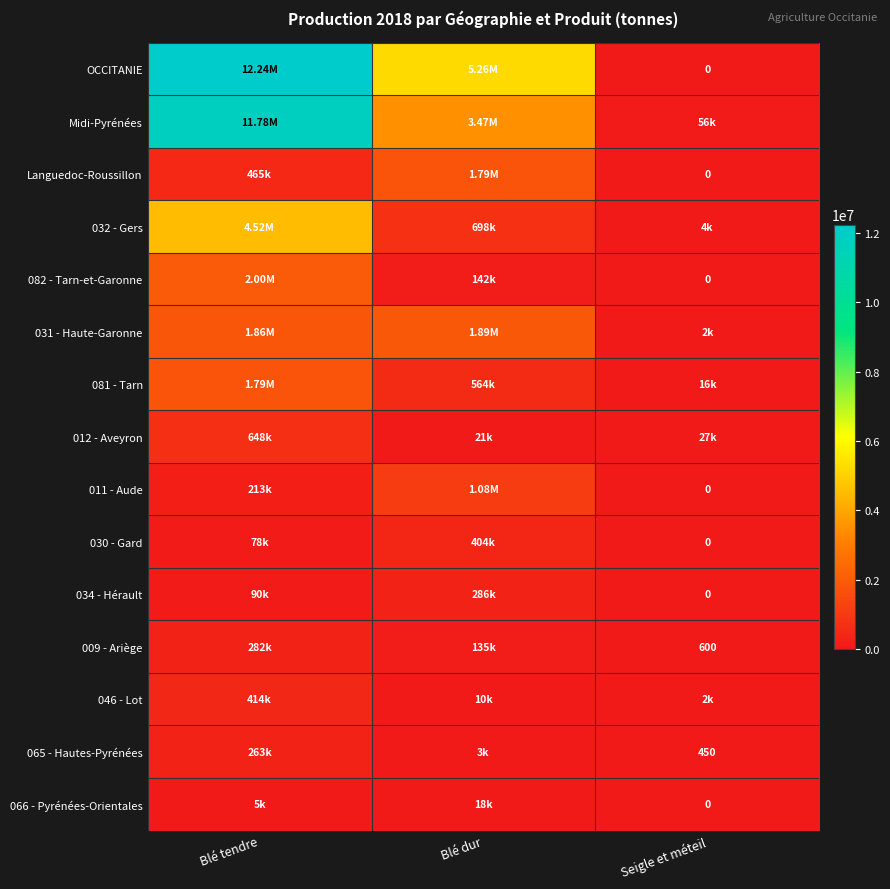

How many categories are shown in the chart?

3